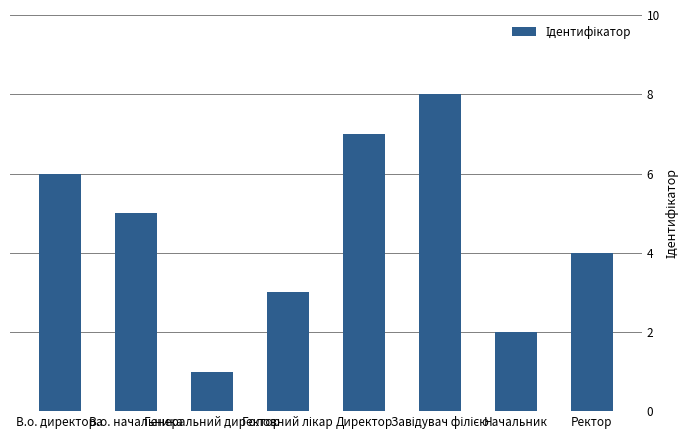

What is the maximum value shown in the chart?

8